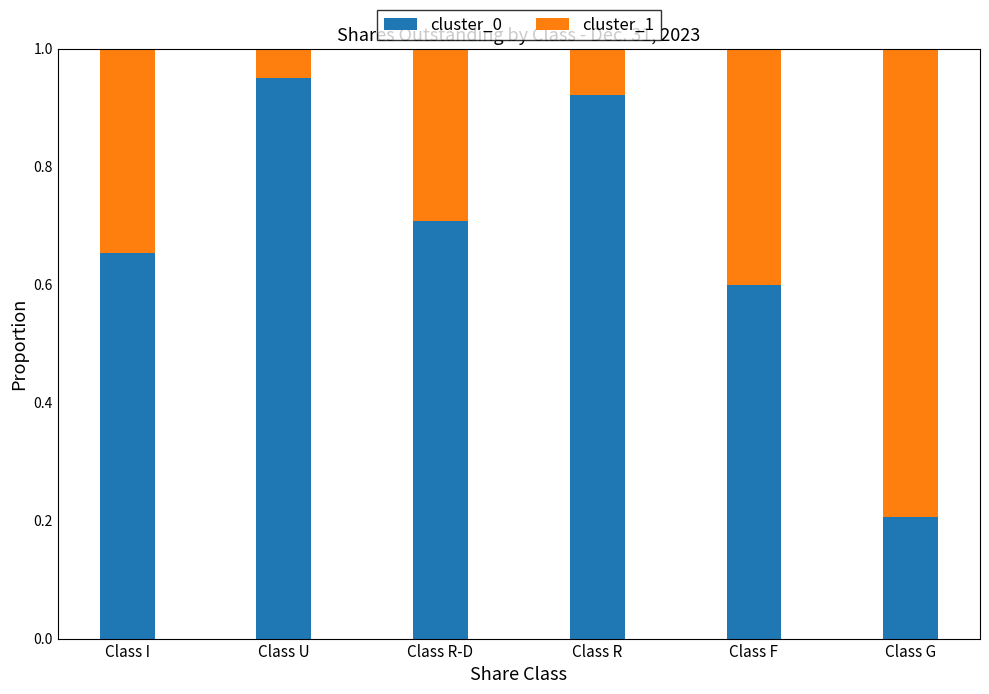

What is the difference between the cluster_0 values at Class G and Class F?

0.4